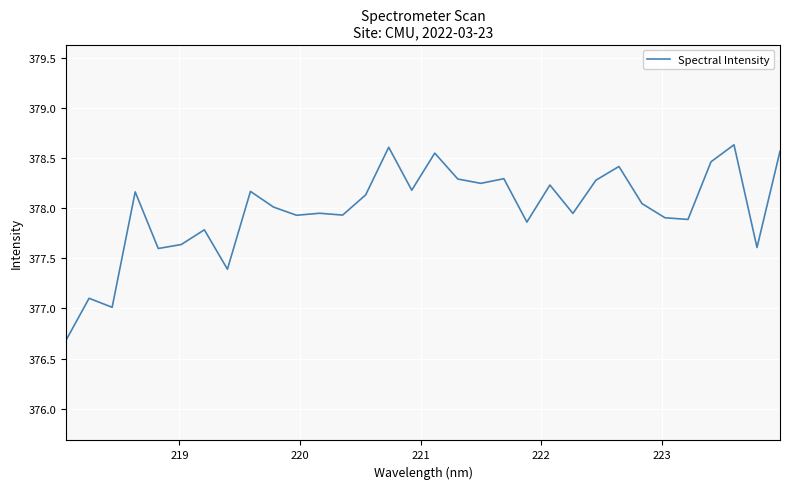

What is the minimum value shown in the chart?

376.7